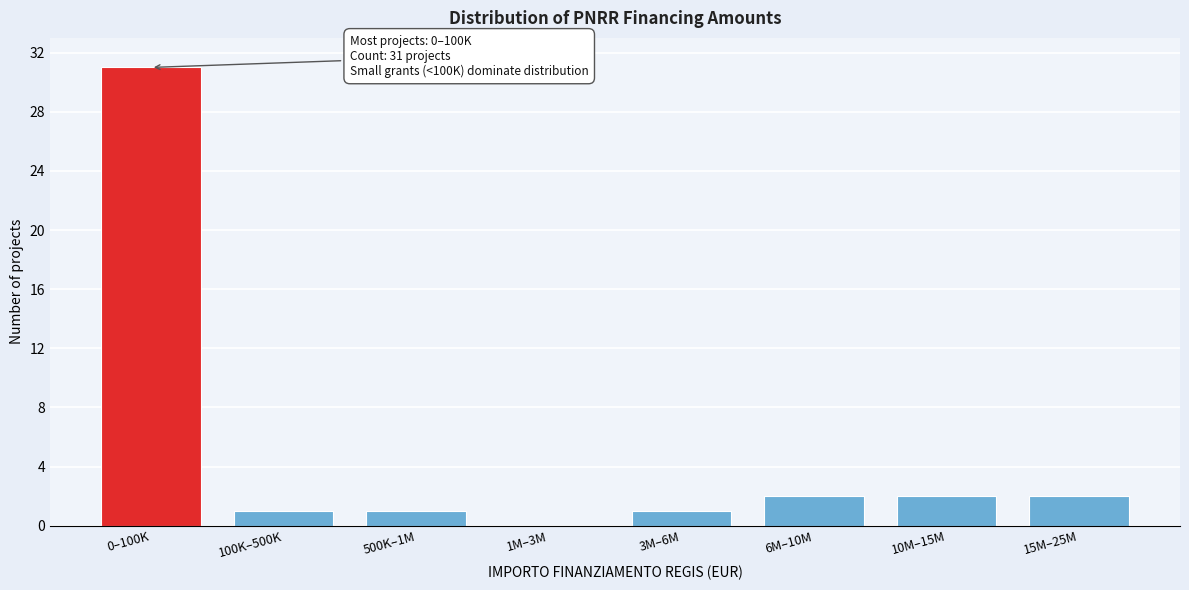

Reading right to left, extract all data points from this chart.

15M–25M=2	10M–15M=2	6M–10M=2	3M–6M=1	1M–3M=0	500K–1M=1	100K–500K=1	0–100K=31